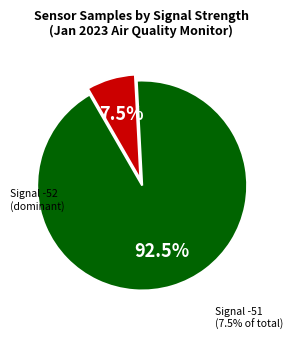

How many slices are in this pie chart?

2